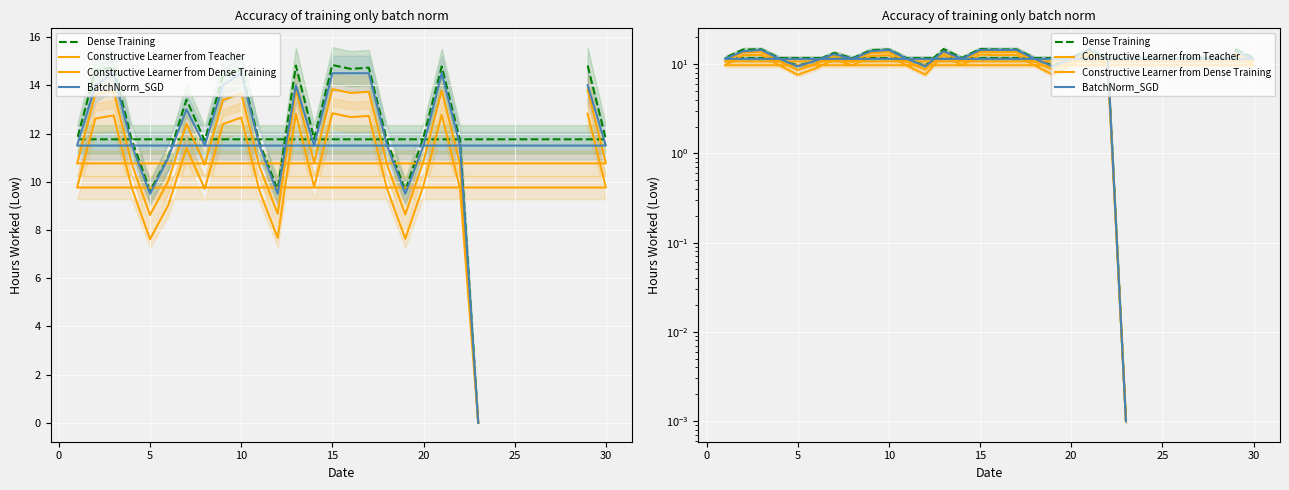

What is the maximum value for Constructive Learner from Dense Training?

12.8